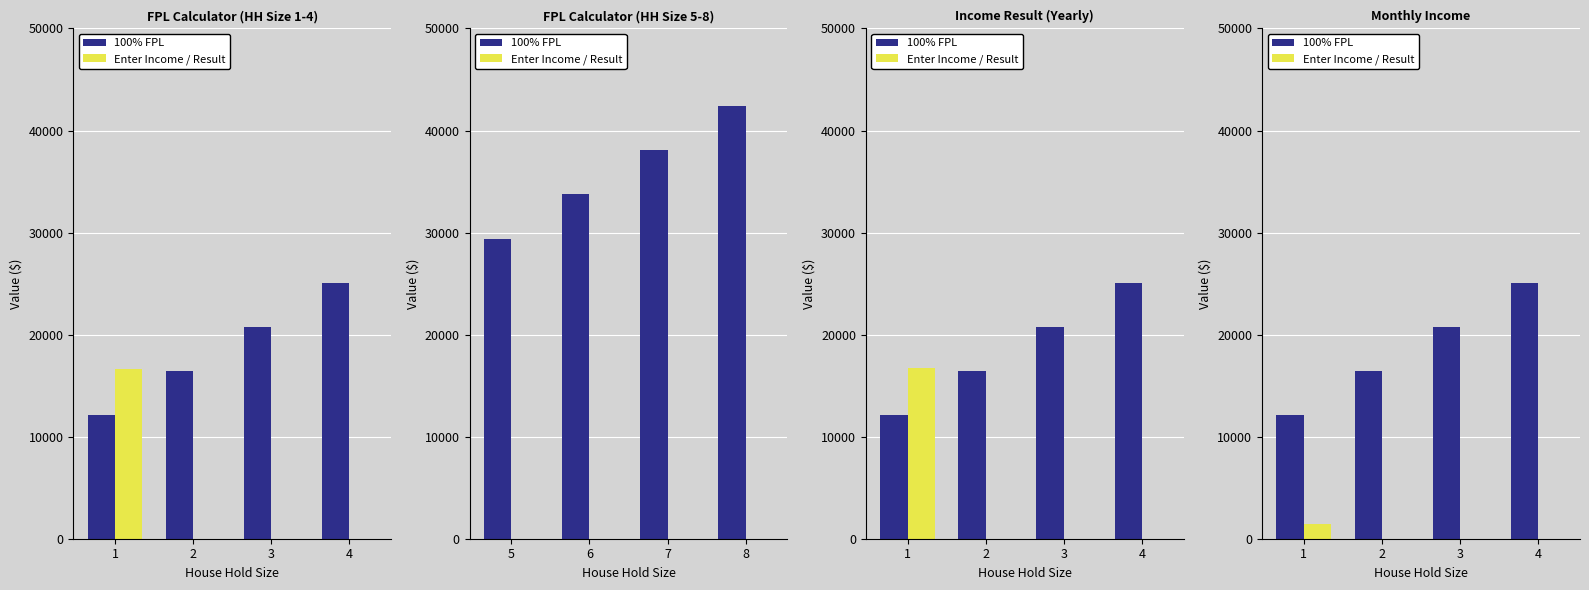

Is it true that 100% FPL equals 9229.6 at 4?

False